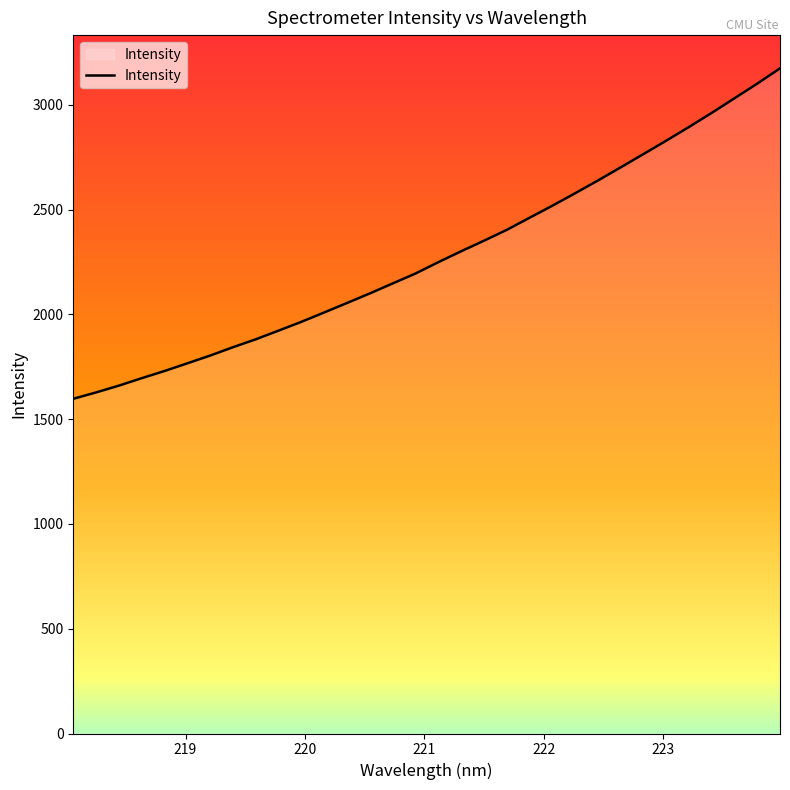

What is the difference between the second highest and second lowest values?

1473.4